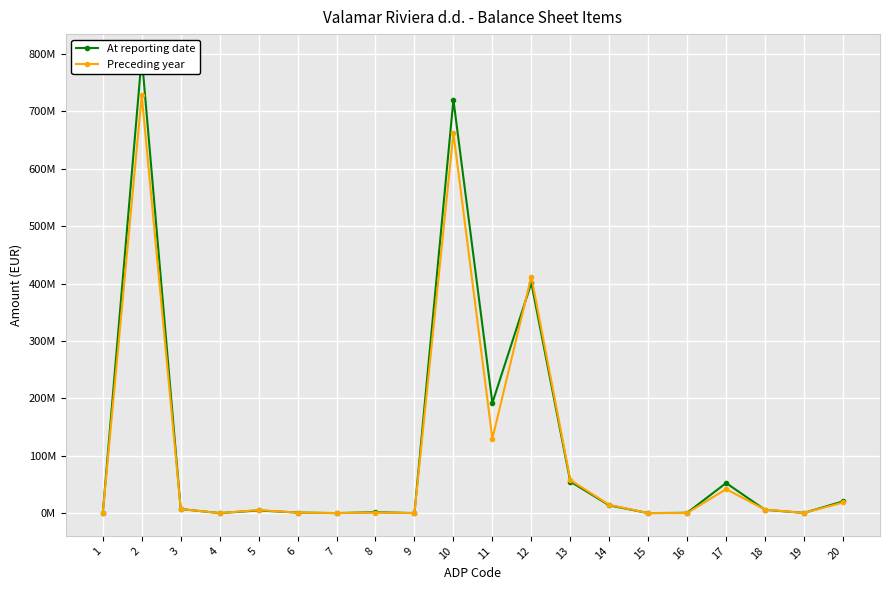

List the series in order of their overall mean, highest first.

At reporting date, Preceding year